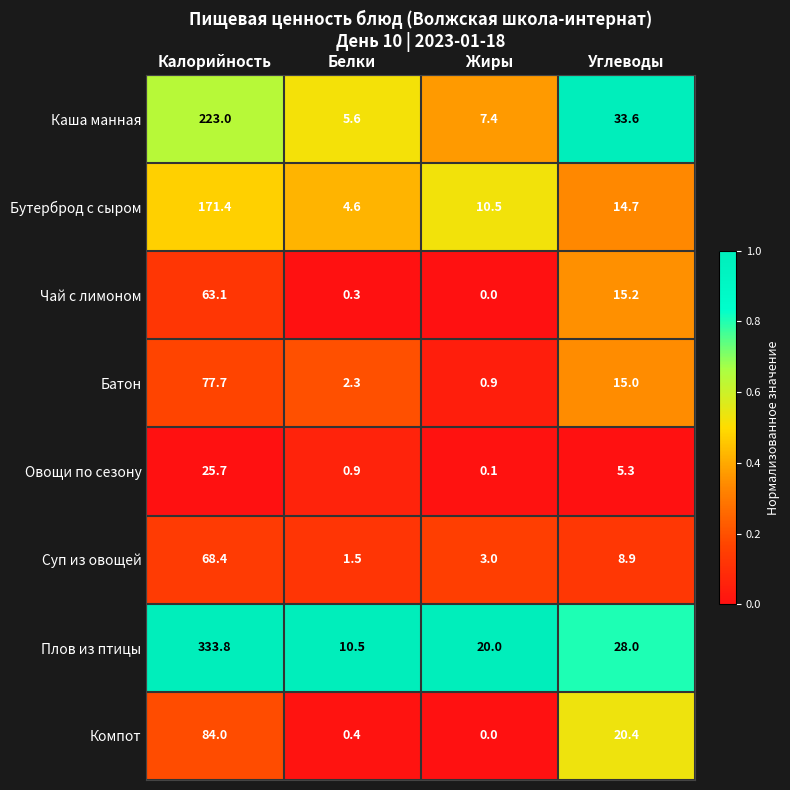

What is the spread (max minus min) of values at Калорийность?

308.1